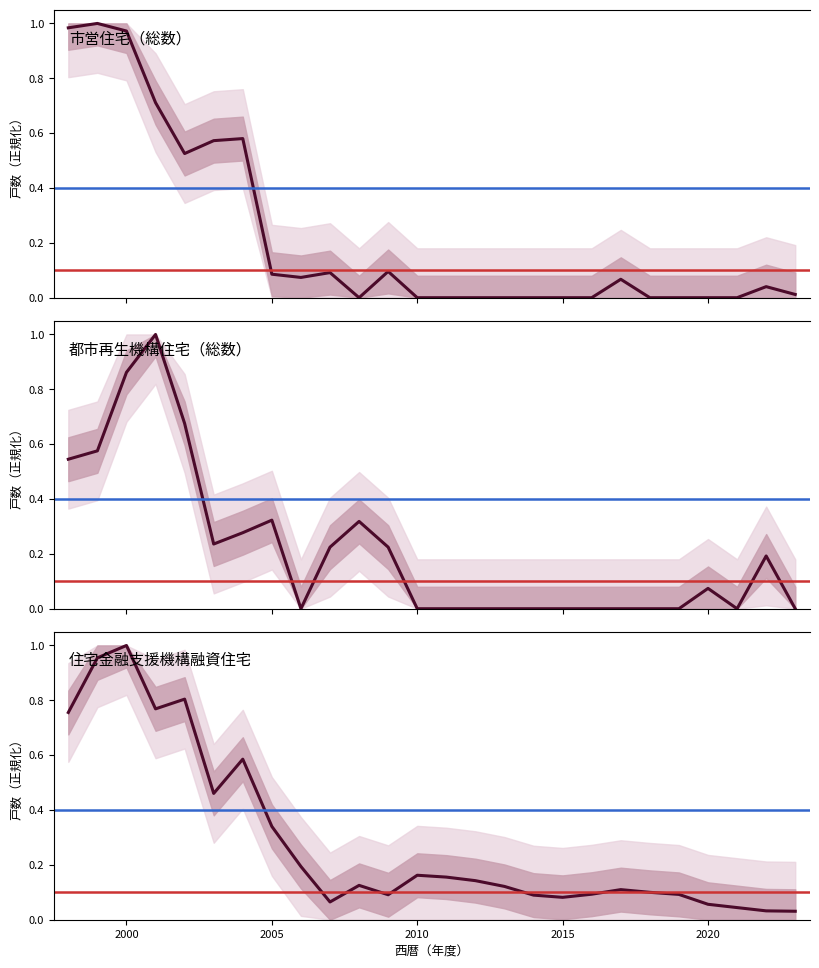

What is the value of the 住宅金融支援機構融資住宅 point at the 16th from the left?

0.1